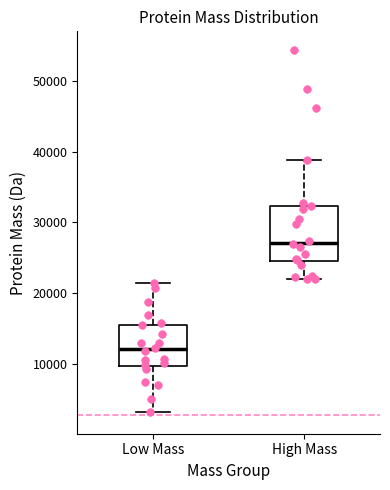

Where is the lower edge of the box for High Mass on the y-axis? The values are not printed on the chart, so give them approximately, as read against the axis.

25000